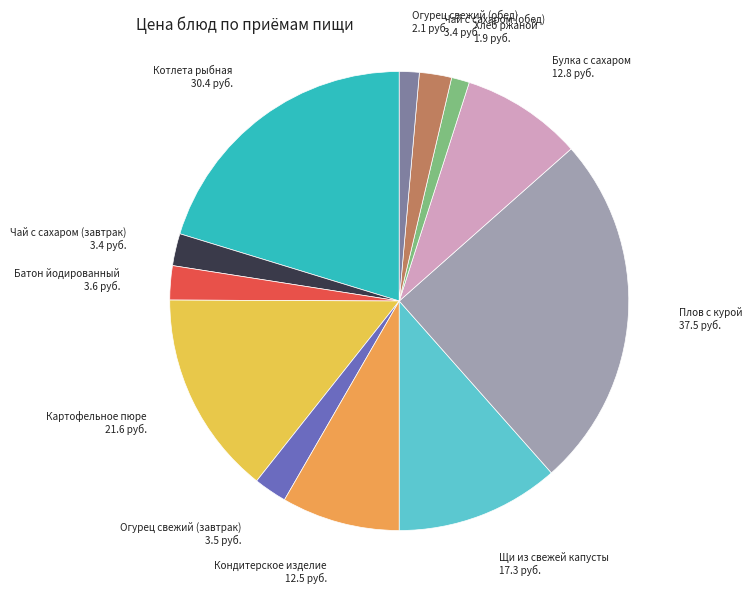

What is the largest slice in the pie chart?

Плов с курой